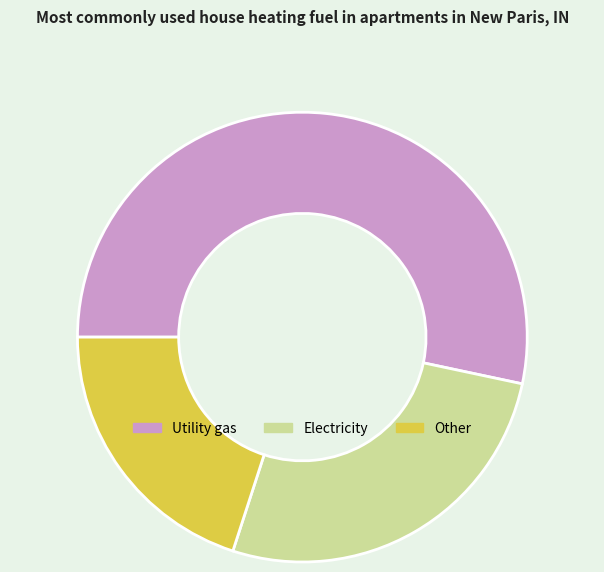

The Utility gas slice represents 43% of the pie. True or false?

False